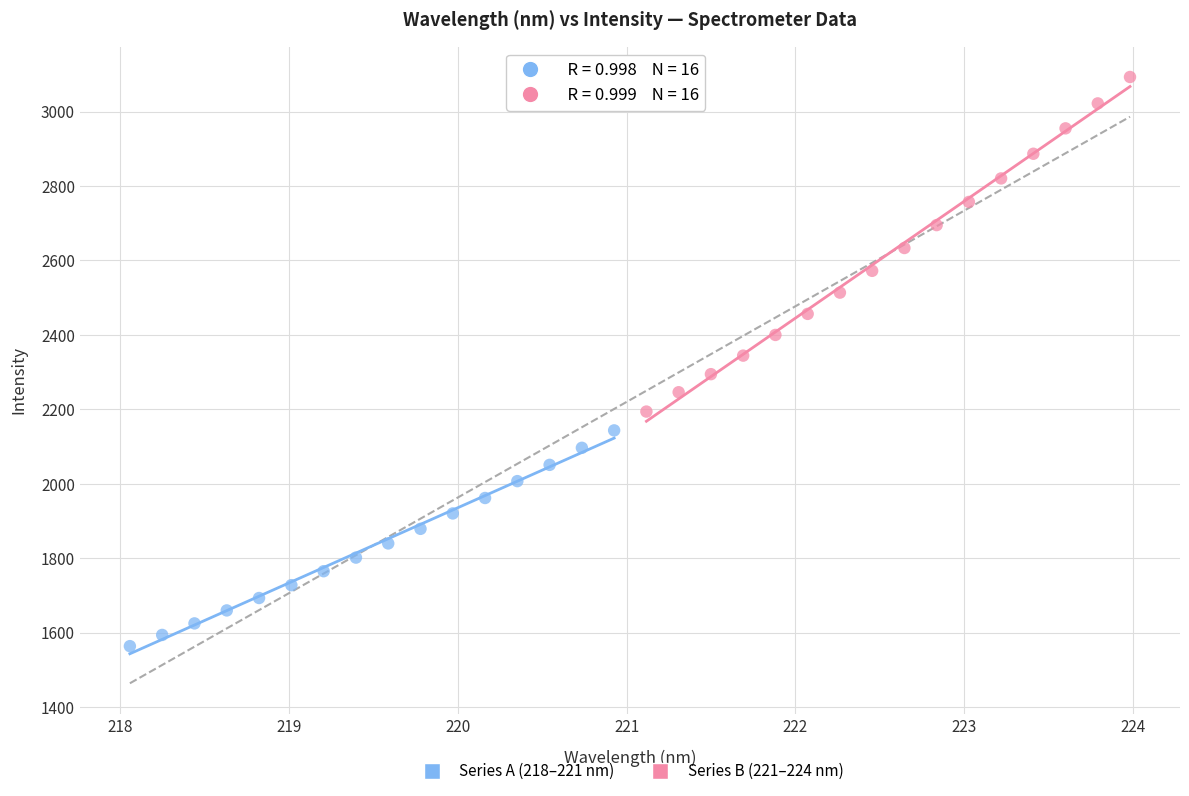

Which series contains the lowest Y value?

Series A (218–221 nm)